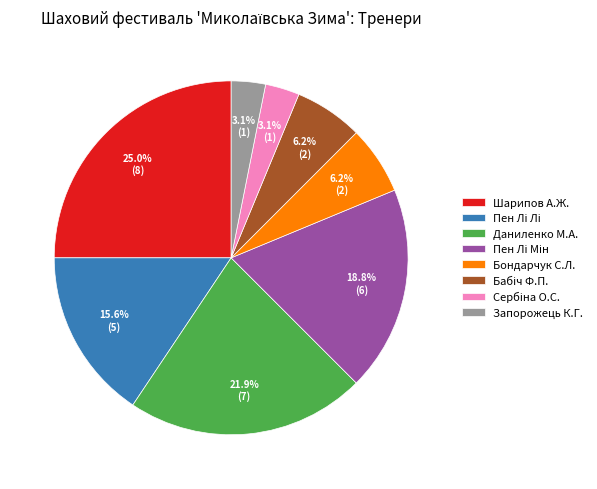

Which slice is the largest?

Шарипов А.Ж.